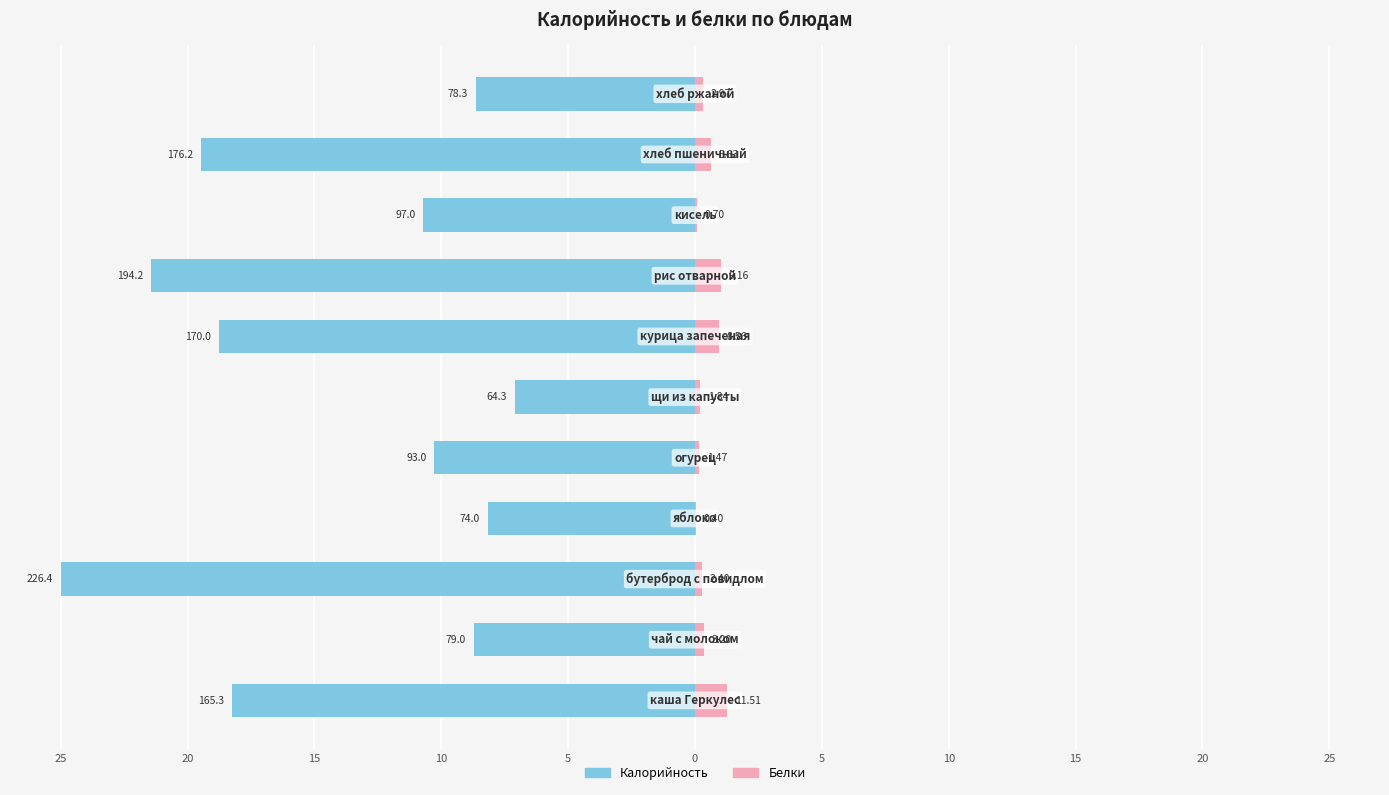

How many bars are there in each group?

2